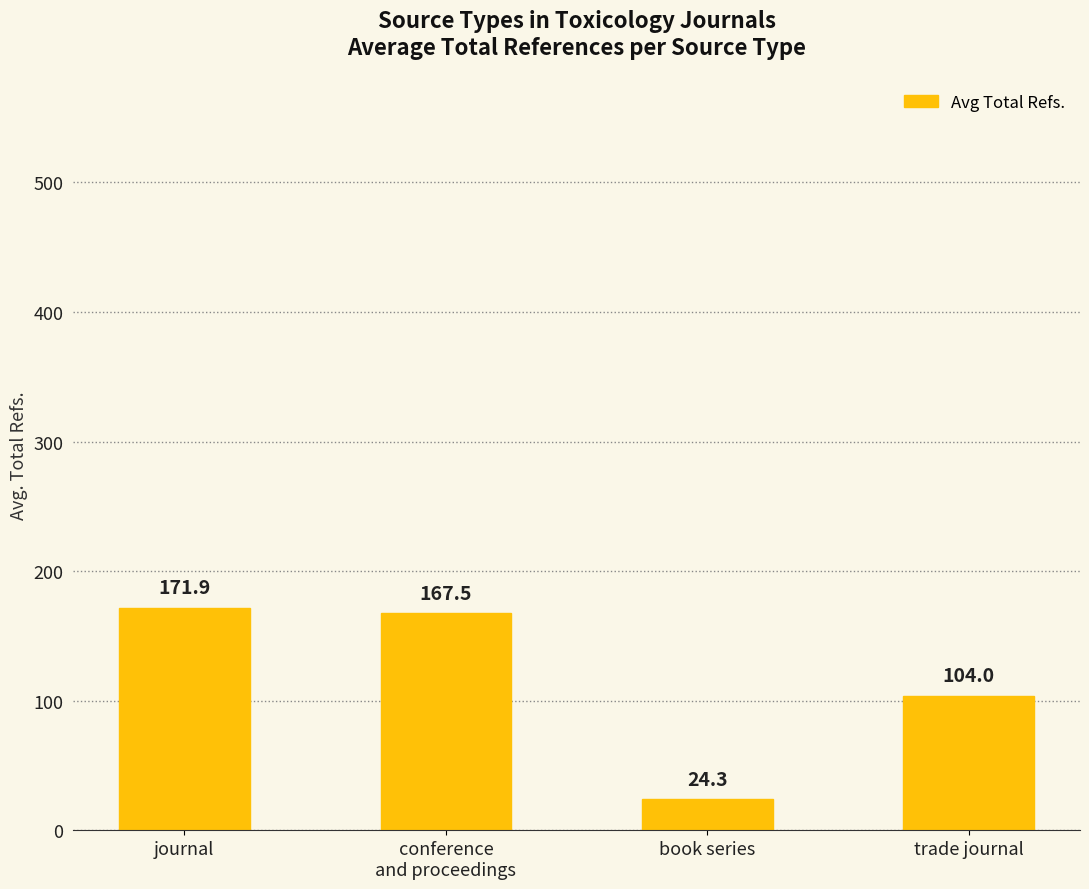

What is the value of the 2nd bar from the left?

167.5